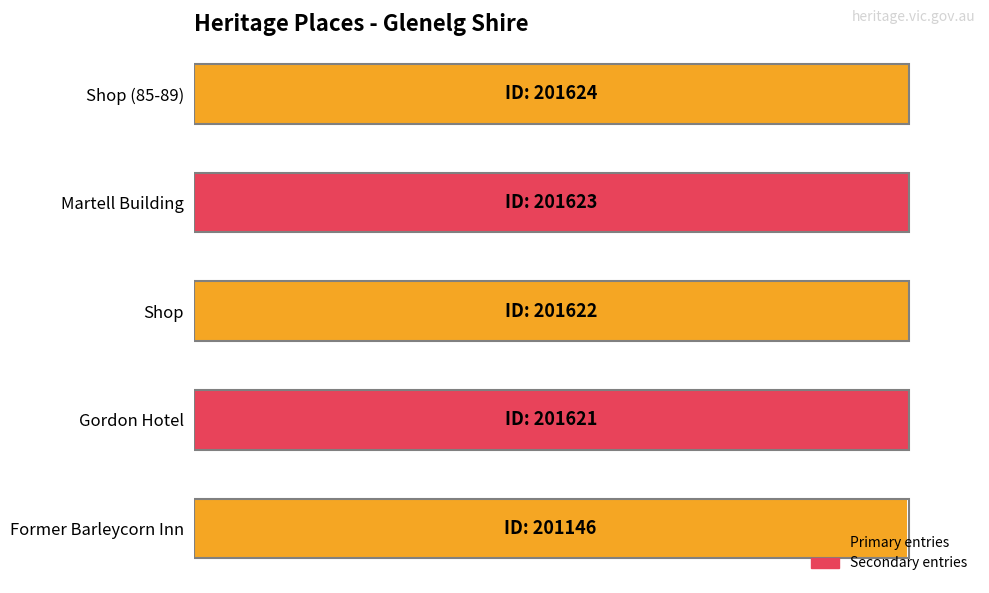

How many bars are there in total?

5